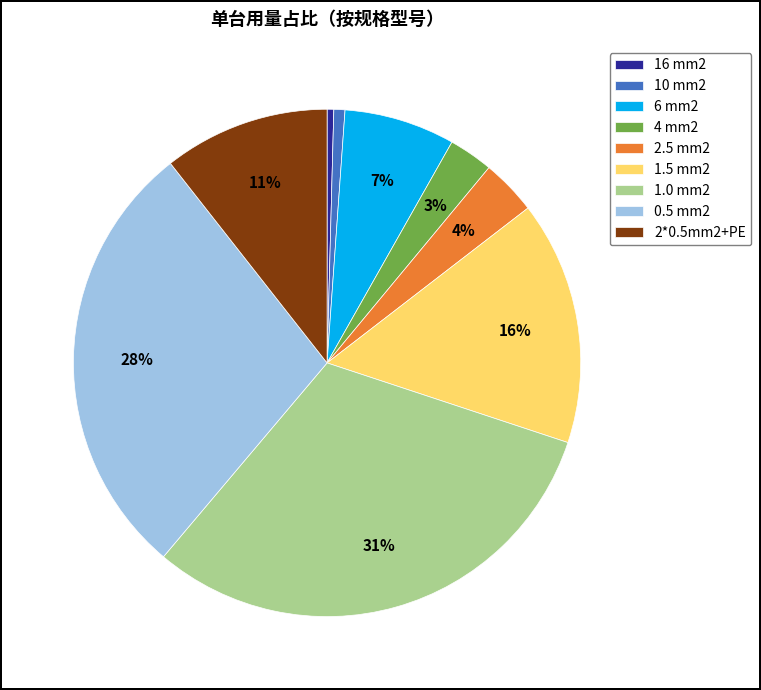

Which category has the biggest portion of the pie?

1.0 mm2